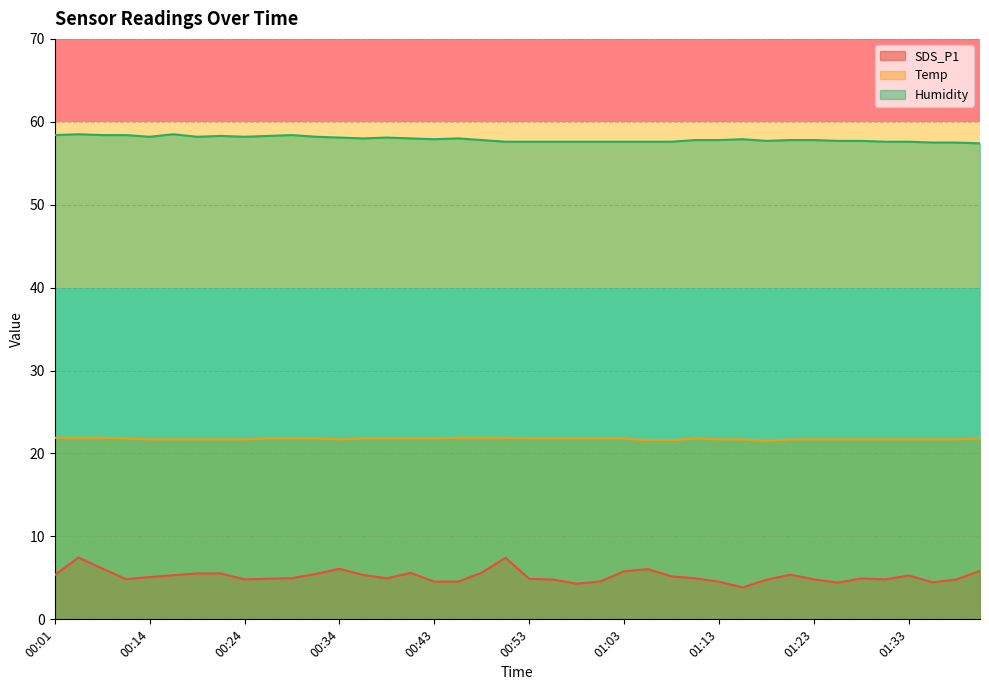

What is the maximum value for SDS_P1?

7.5